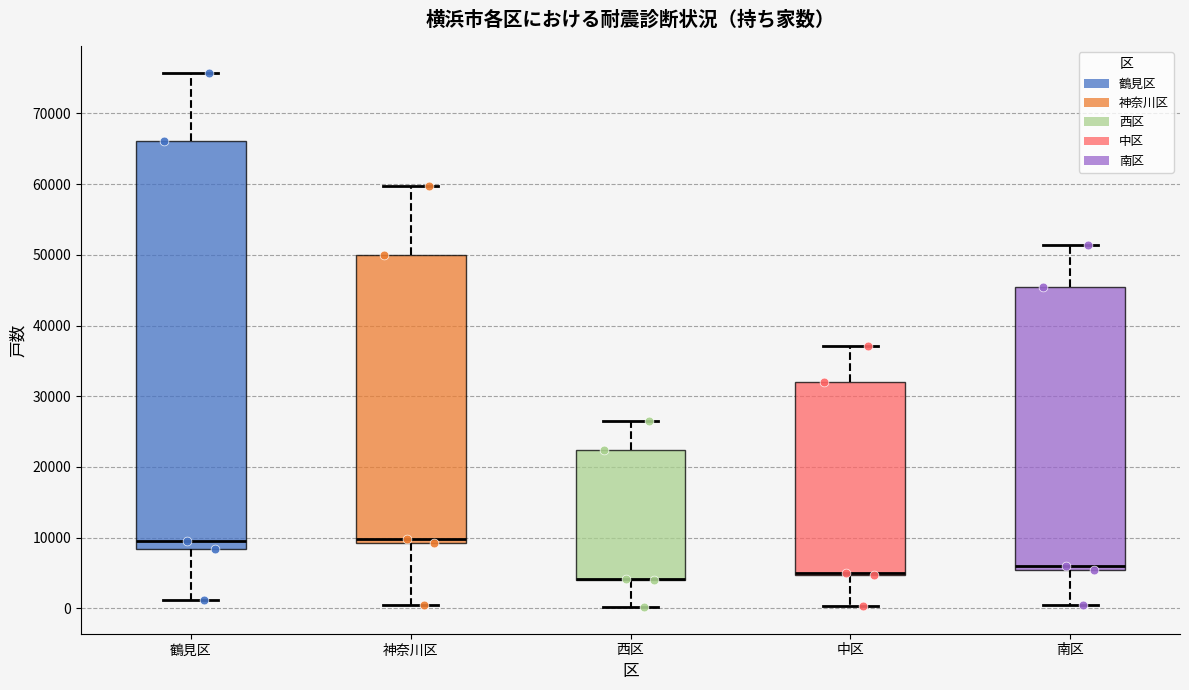

Reading left to right, transcribe this box plot: for each box, give where its median line is, the range the box spans, and where its two whiskers end, as read against the y-axis. The values are not printed on the chart, so give them approximately, as read against the axis.

鶴見区: median 10000, box 8000 to 66000, whiskers 1000 to 76000
神奈川区: median 10000, box 9000 to 50000, whiskers 1000 to 60000
西区: median 4000 (drawn on the box's lower edge), box 4000 to 22000, whiskers 0 to 27000
中区: median 5000 (drawn on the box's lower edge), box 5000 to 32000, whiskers 0 to 37000
南区: median 6000, box 5000 to 45000, whiskers 1000 to 51000